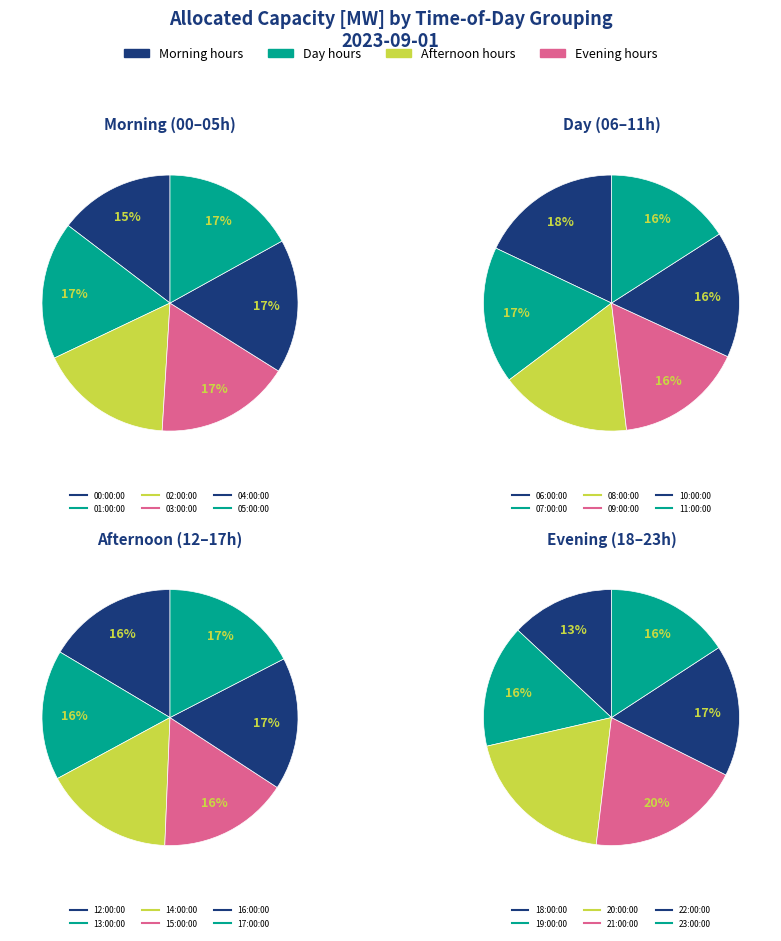

Which has a higher value, 01:00:00 or 20:00:00?

20:00:00